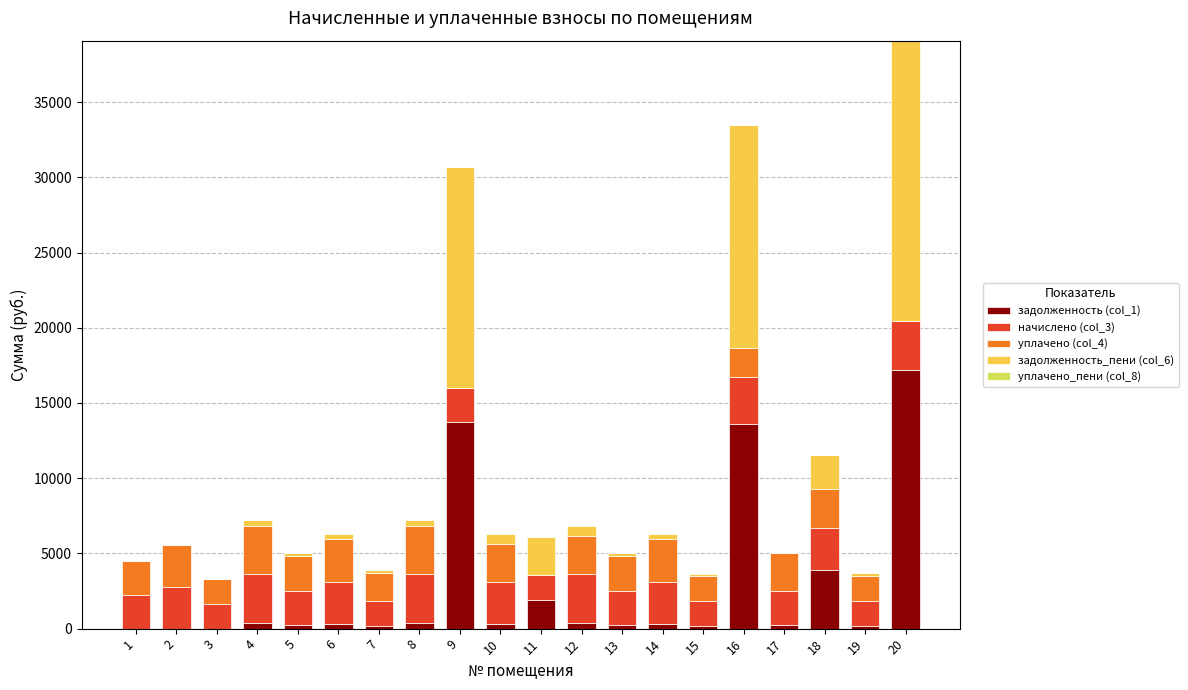

How many series are shown in this chart?

5